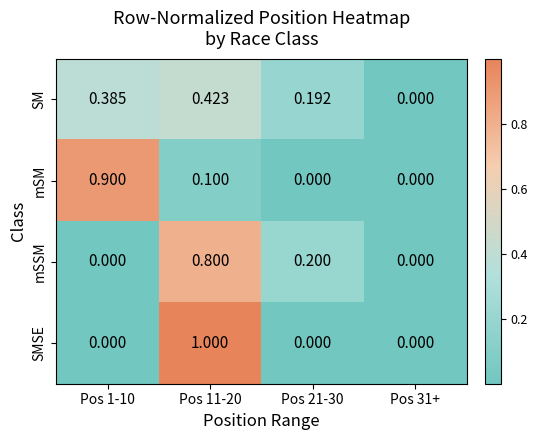

Which series changed the most between Pos 1-10 and Pos 31+?

mSM